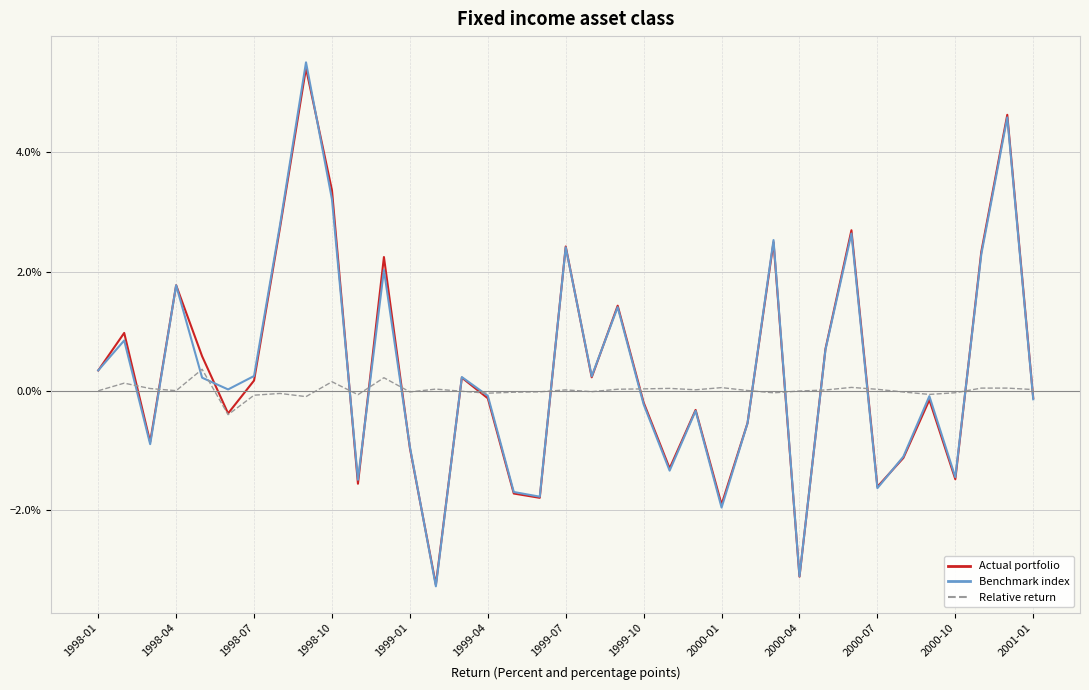

What are all the series names shown in the legend?

Actual portfolio, Benchmark index, Relative return